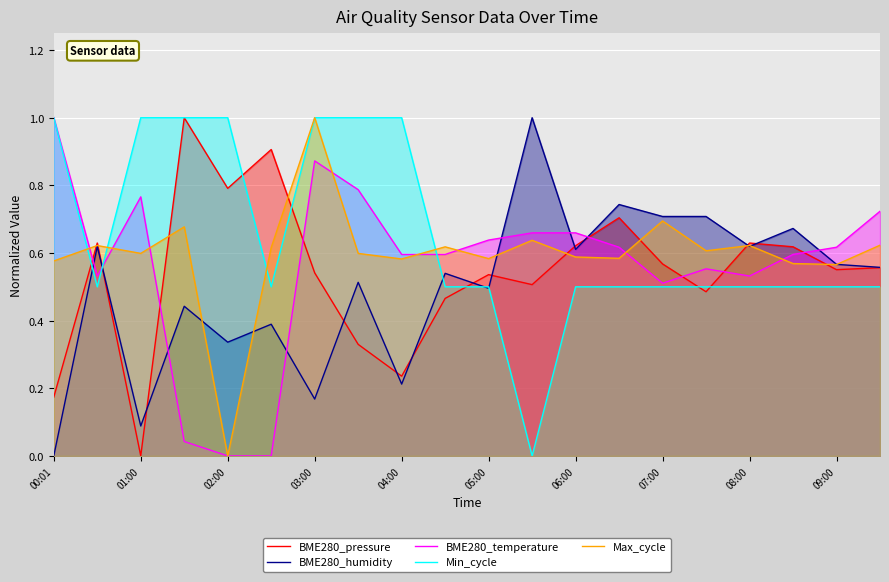

Is it true that Min_cycle equals 0.5 at 07:00?

True